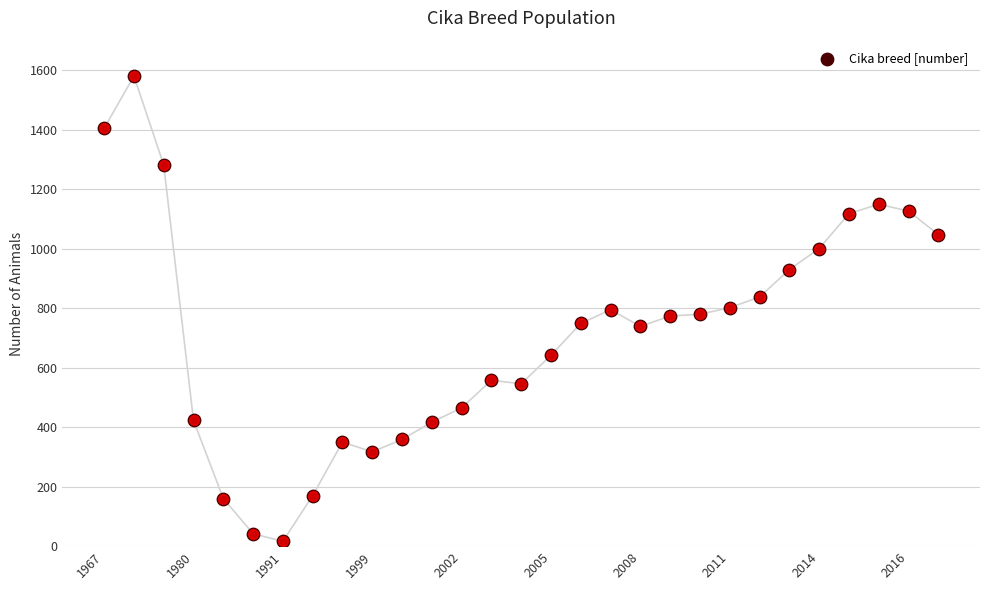

What is the ratio of the value at 17 to the value at 15?

1.2